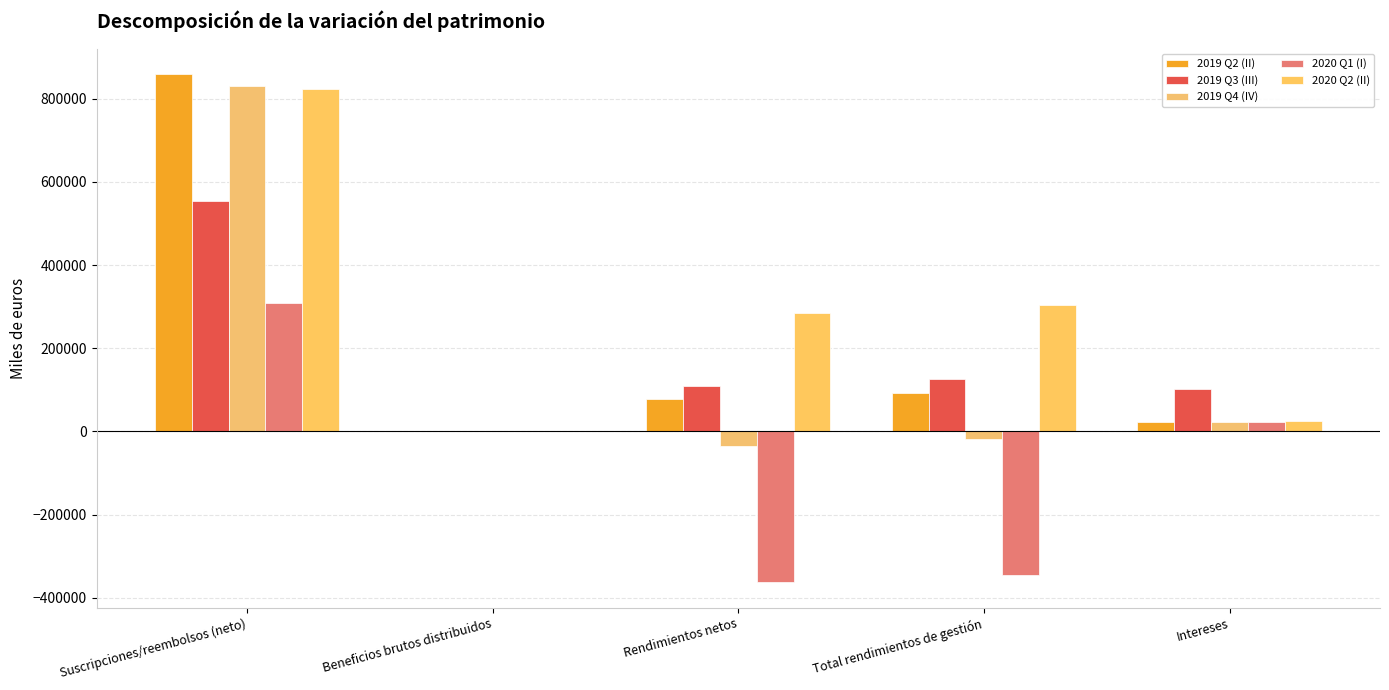

How many distinct data groups are displayed?

5